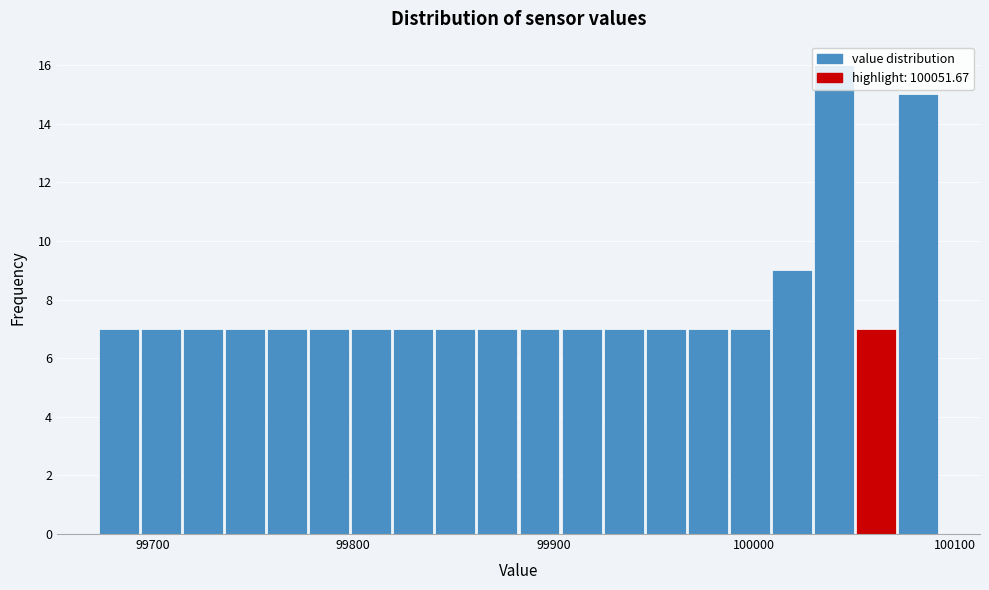

Around what value on the x-axis is the tallest bar? Give the approximate position of its centre, as read against the axis.

100040